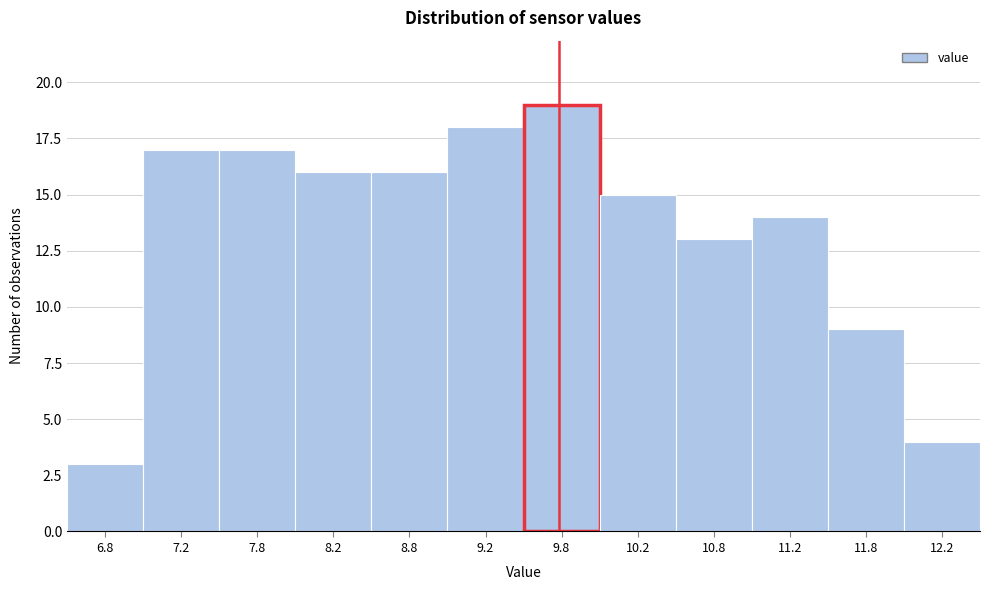

What is the height of the bar covering 12.0 to 12.5 on the x-axis? The values are not printed on the chart, so give them approximately, as read against the axis.

4